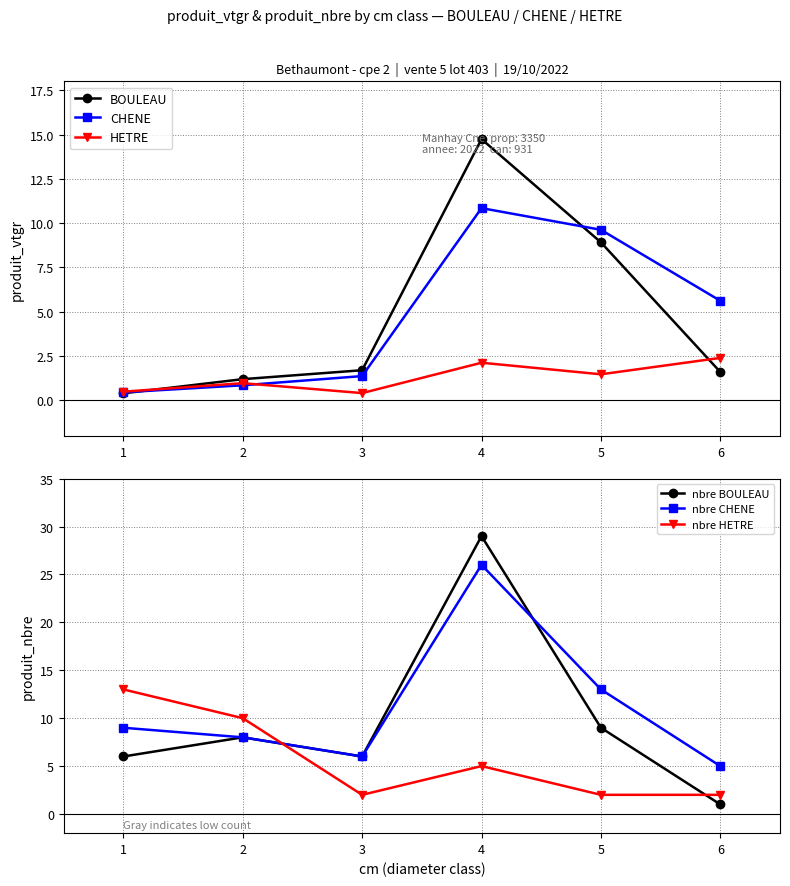

Rank the series by their maximum value, from lowest to highest.

HETRE, CHENE, nbre HETRE, BOULEAU, nbre CHENE, nbre BOULEAU